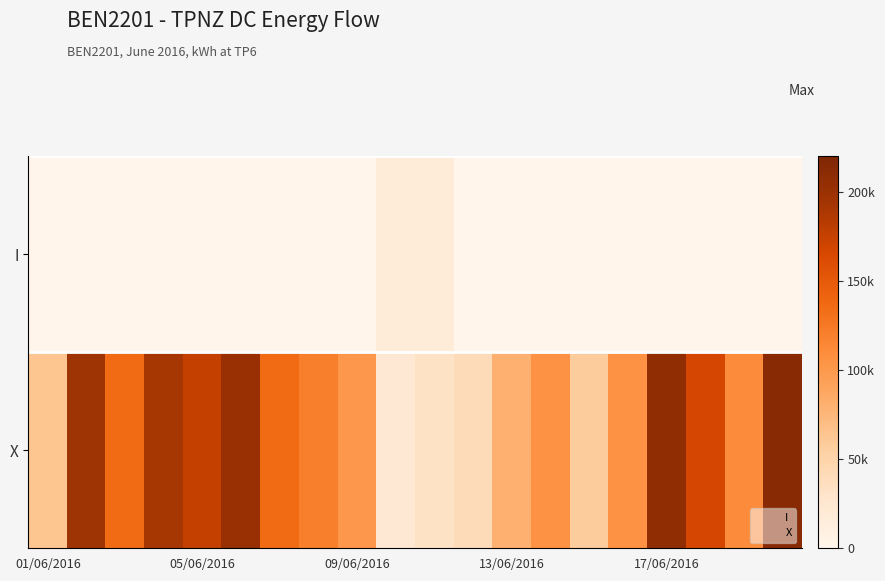

The value of X at 17 is 110218. True or false?

False